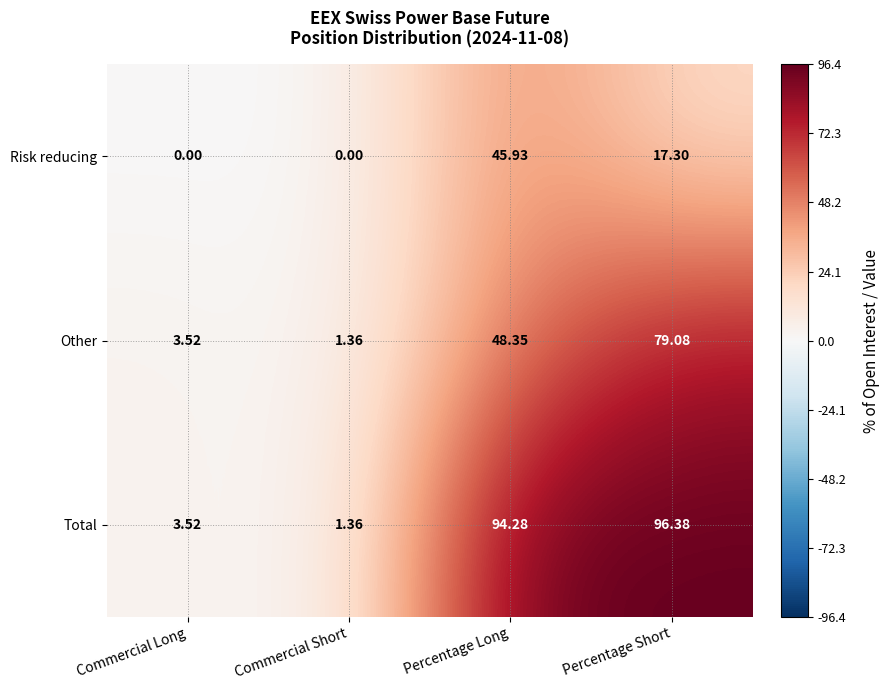

Which series has the widest spread of values?

Total